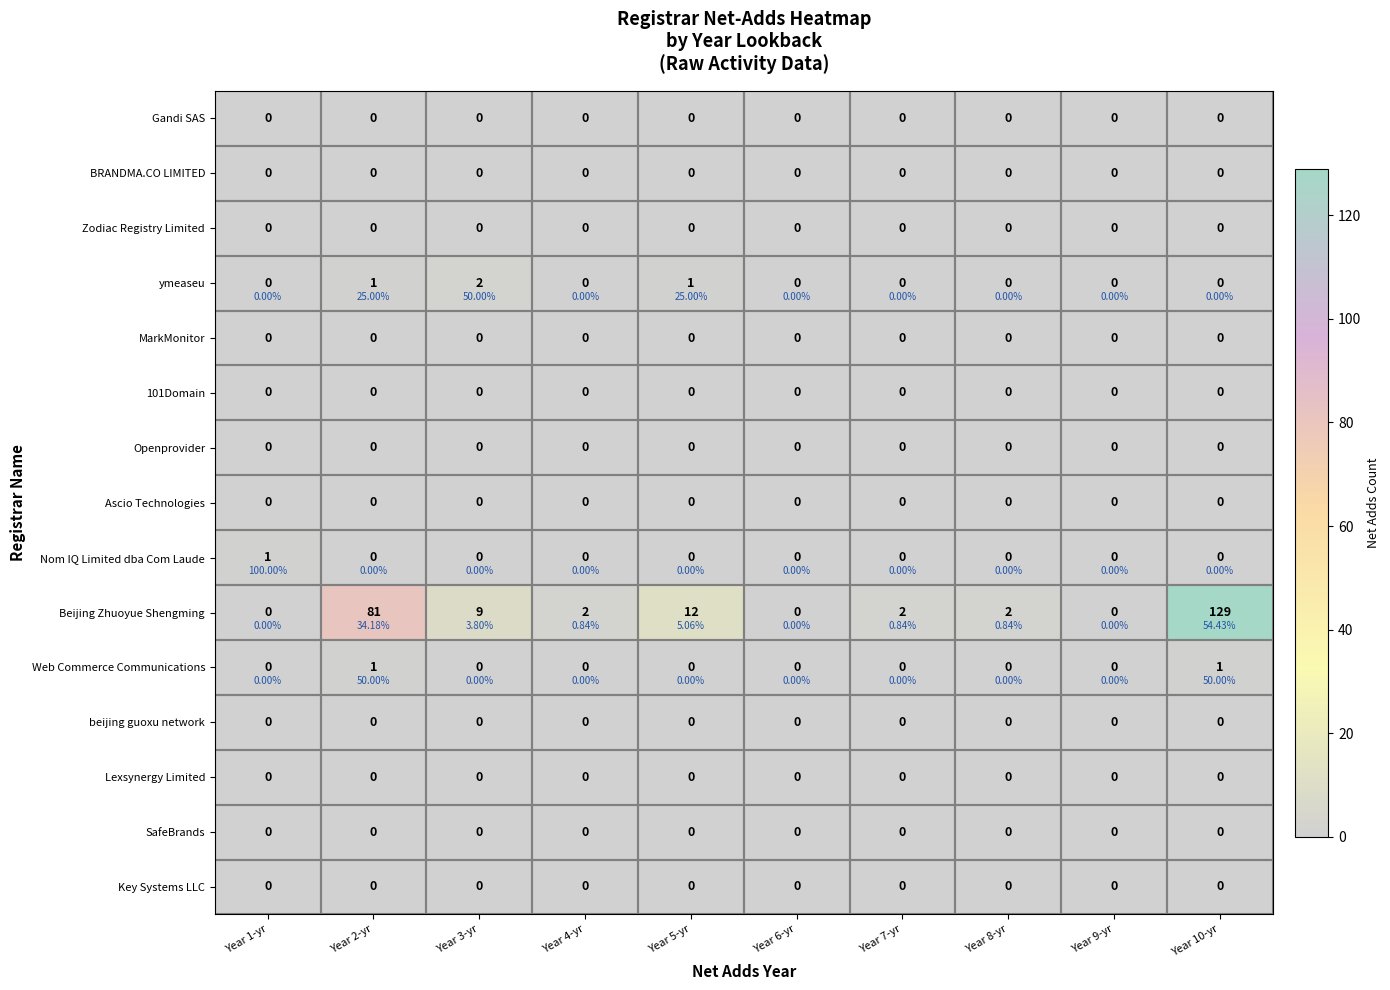

The value of BRANDMA.CO LIMITED at Year 6-yr is 0. True or false?

True